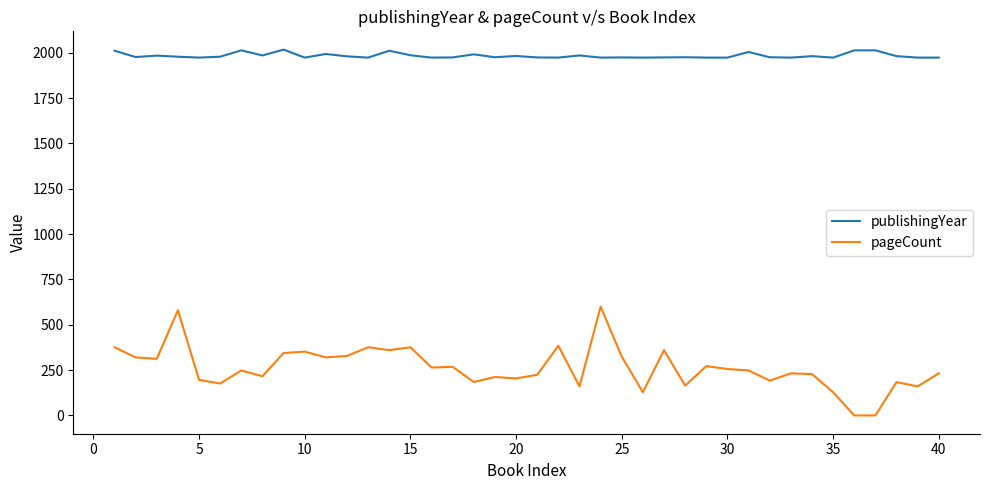

Rank the series by their average value, from highest to lowest.

publishingYear, pageCount